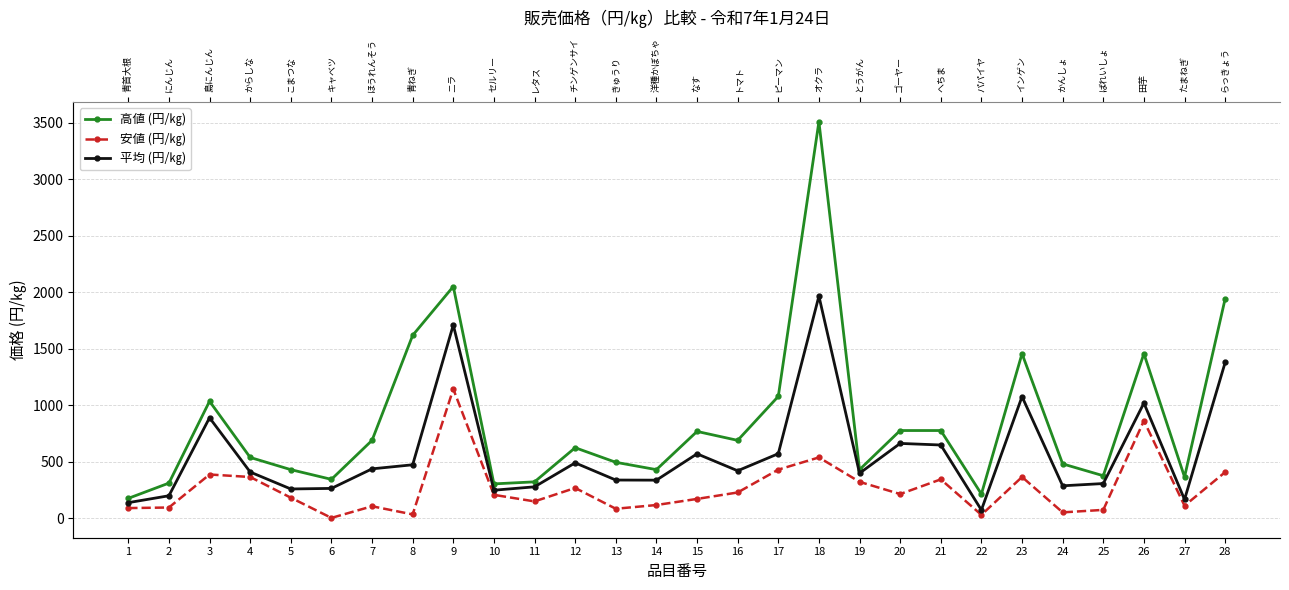

At 13, list the series in order from smallest to largest.

安値 (円/㎏), 平均 (円/㎏), 高値 (円/㎏)